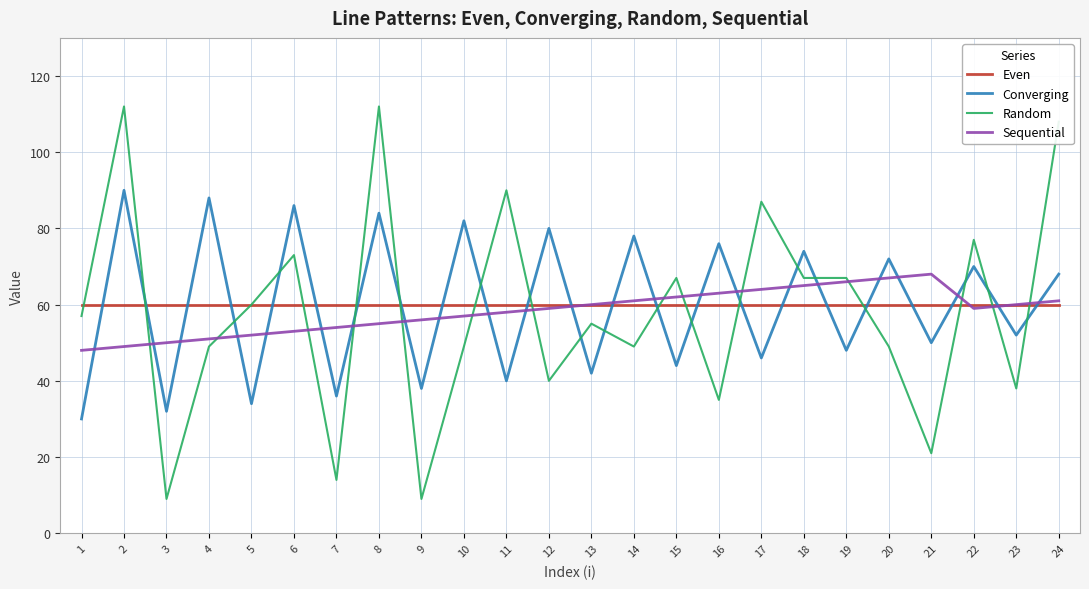

Which series has the widest spread of values?

Random